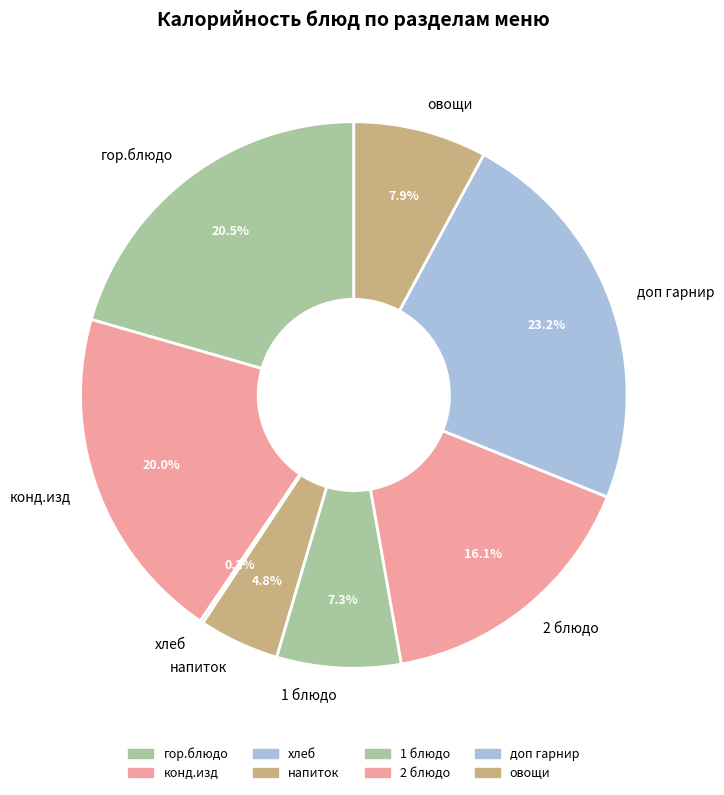

Does овощи represent more than half of the total?

No